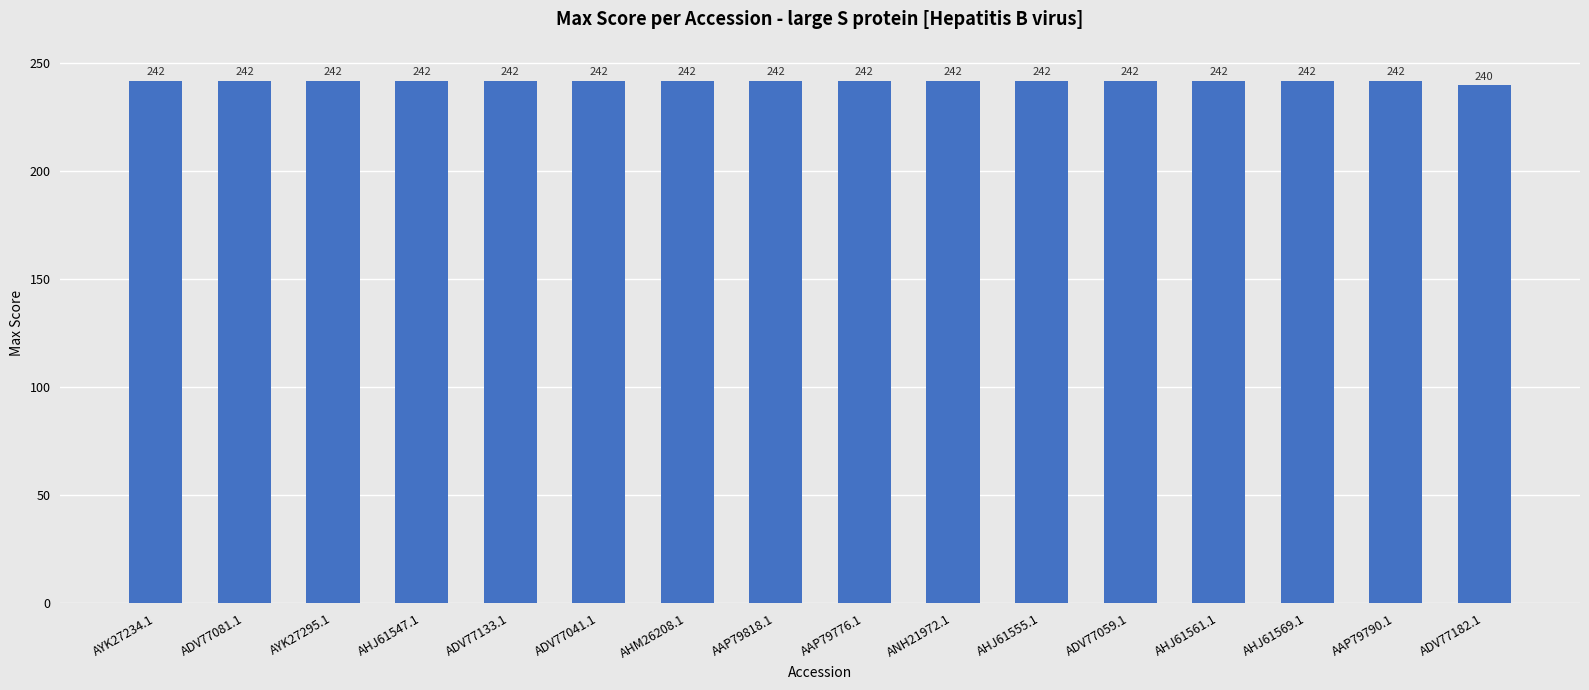

What is the minimum value shown in the chart?

240